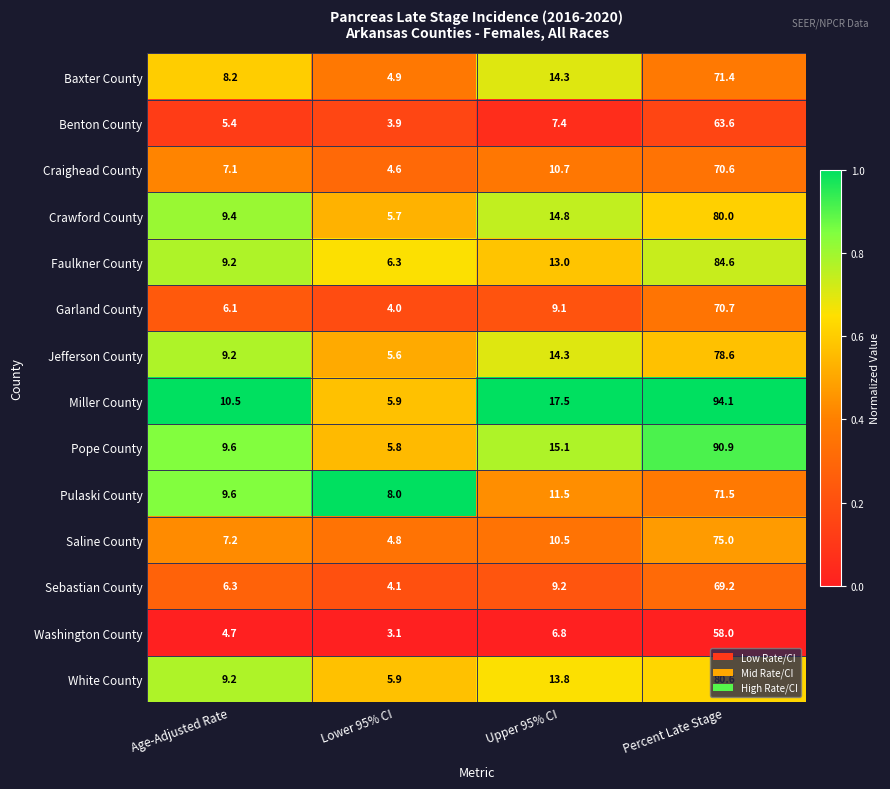

The Miller County series shows 61.5 at Percent Late Stage. True or false?

False